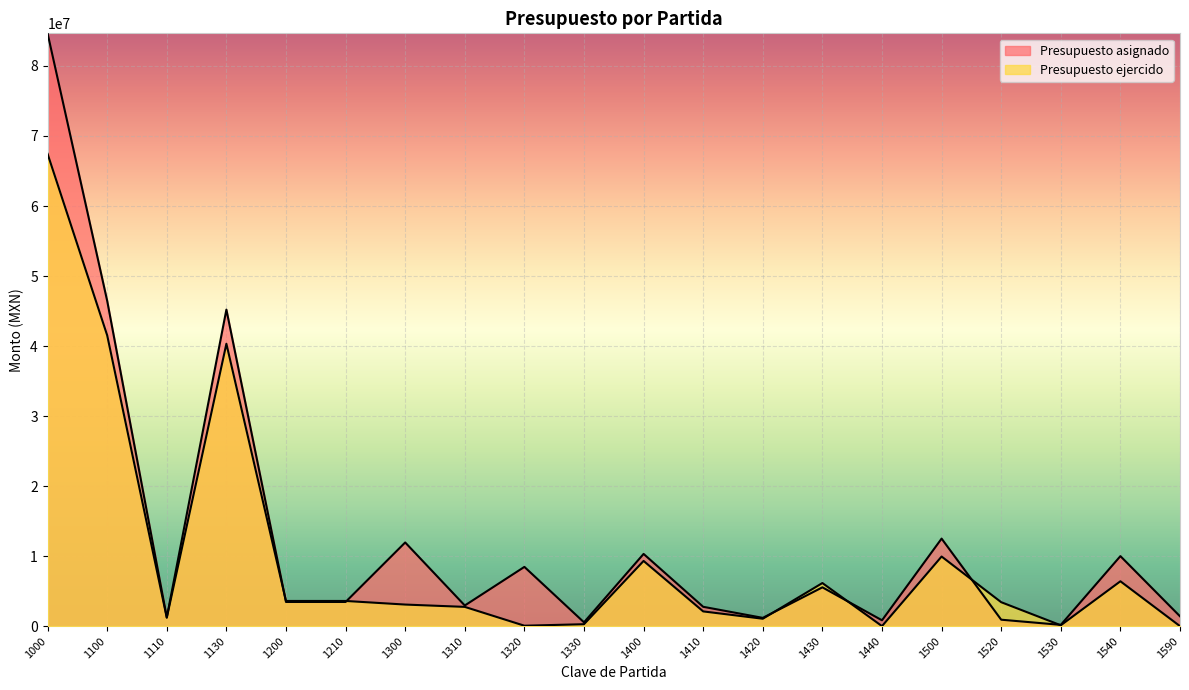

In Presupuesto asignado, how many points are higher than both neighbors (excluding endpoints)?

7